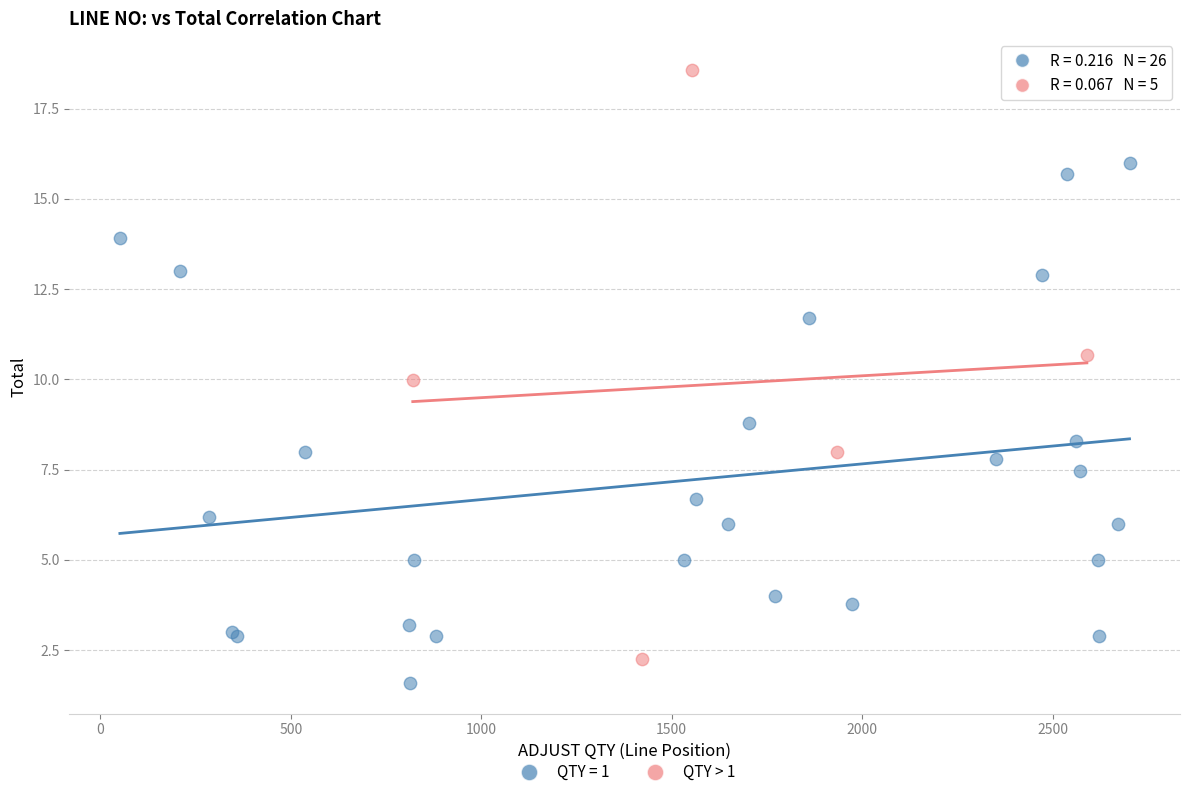

Which series has the widest spread of Y values?

QTY > 1